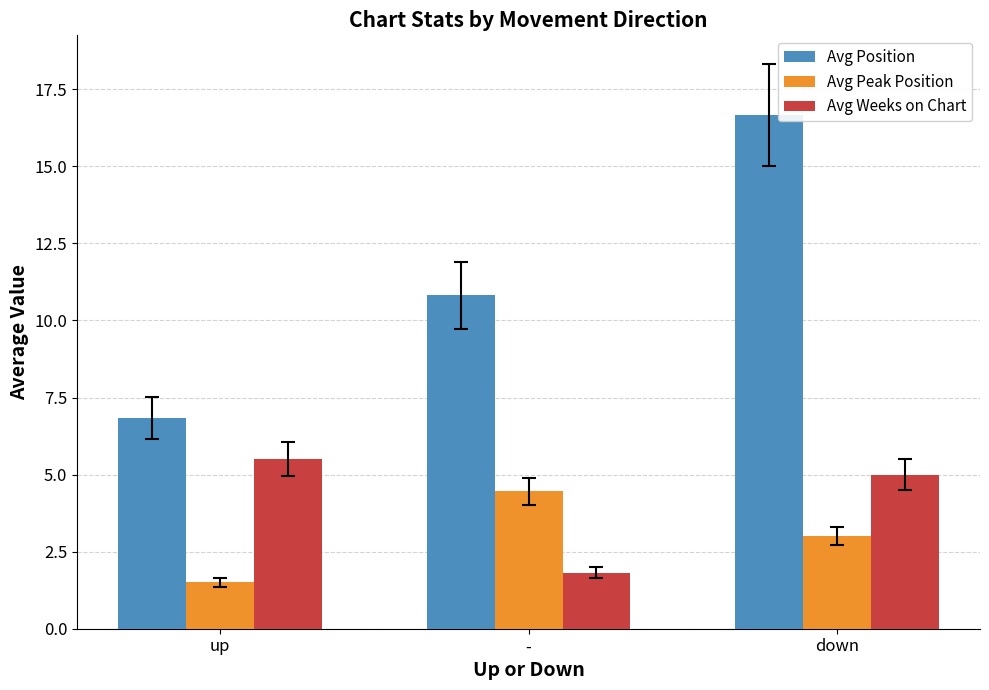

At which category is the sum across all series the highest?

down